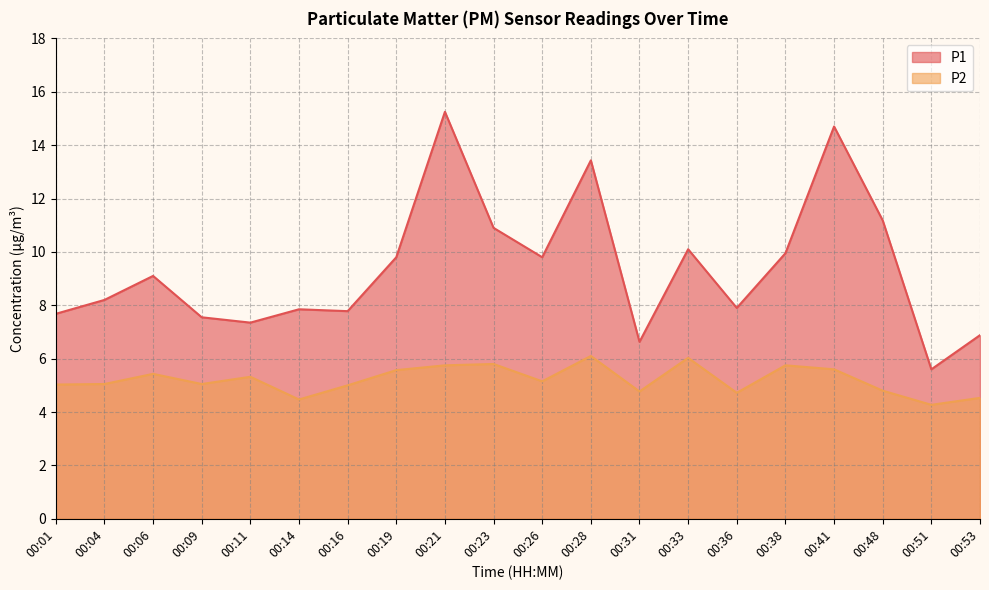

At which category does P2 reach its first local peak?

00:06